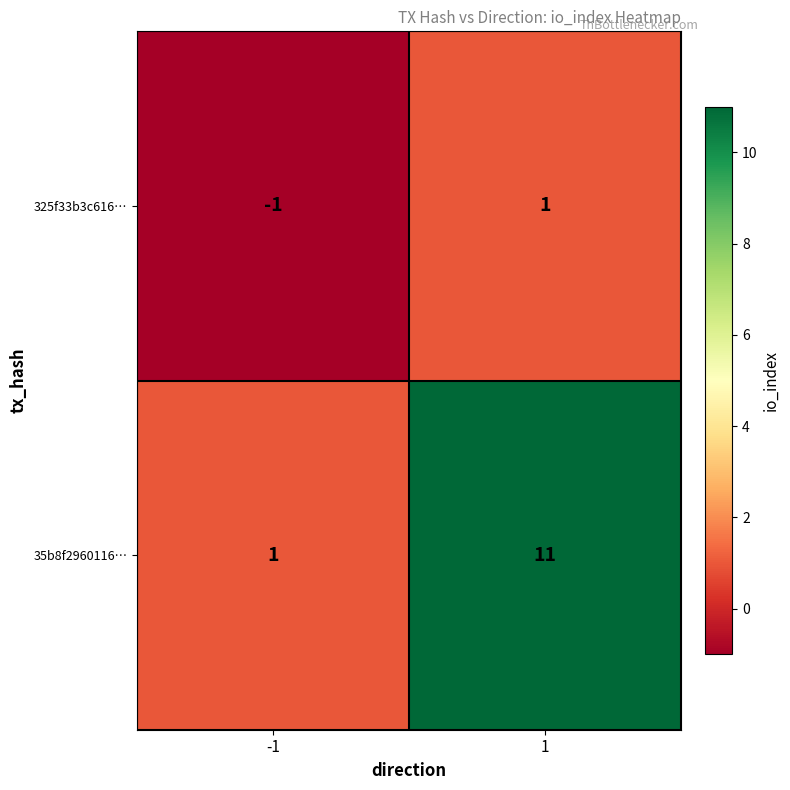

What is the sum of the 35b8f2960116… values at 1 and -1?

12